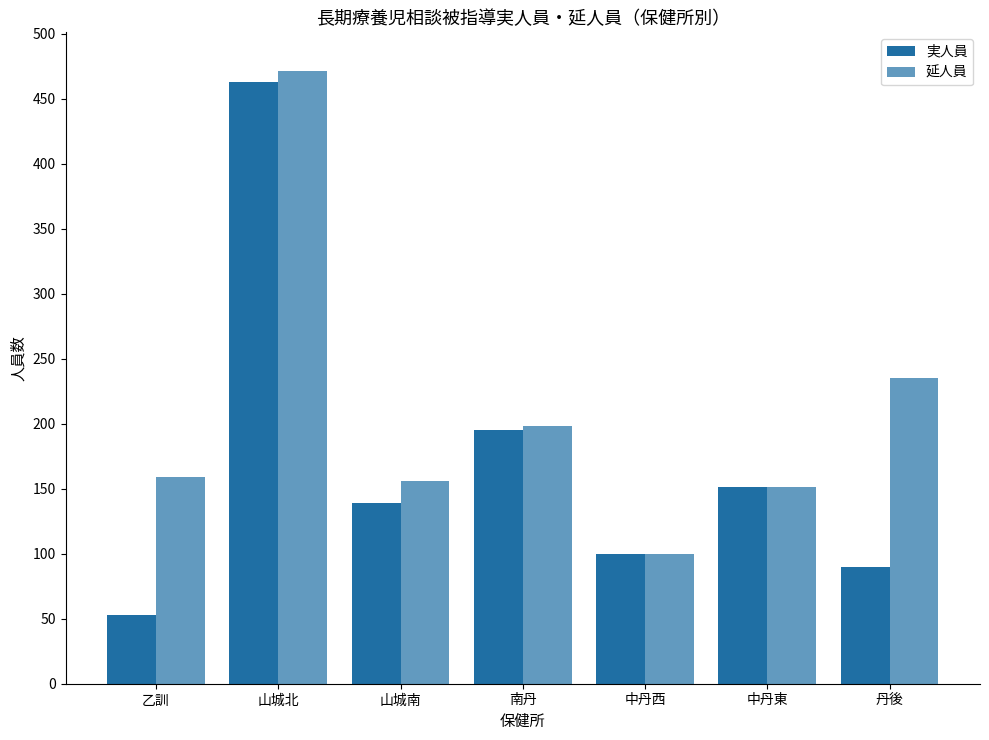

Rank the categories by 実人員 value from highest to lowest.

山城北, 南丹, 中丹東, 山城南, 中丹西, 丹後, 乙訓